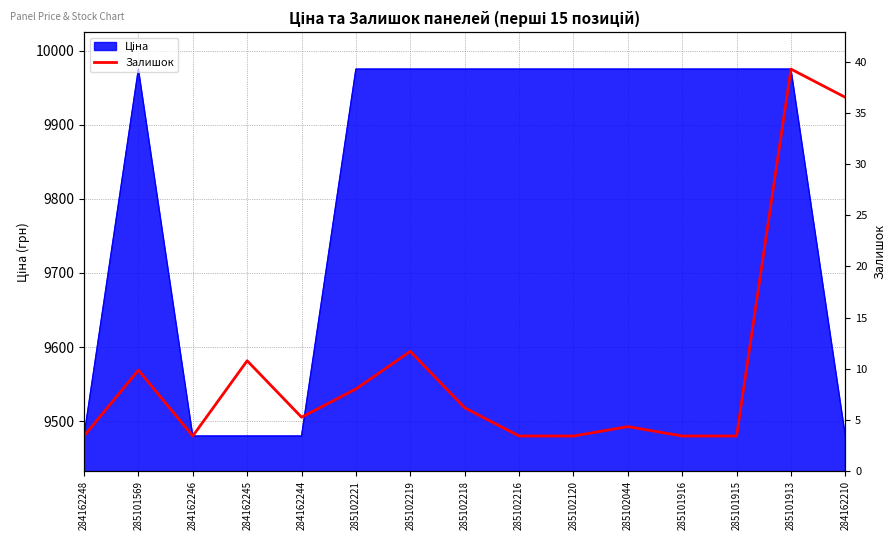

True or false: there are more than 2 points higher than both neighbors.

True